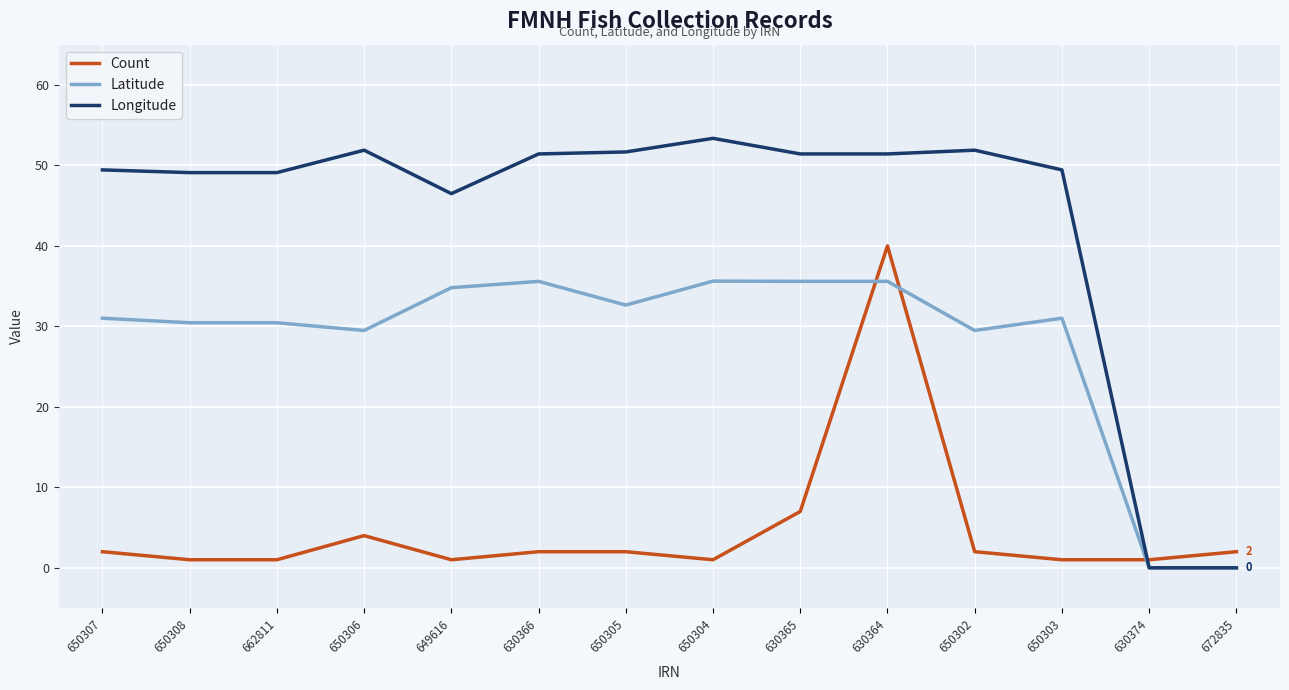

Which category has the highest value across all series?

650304